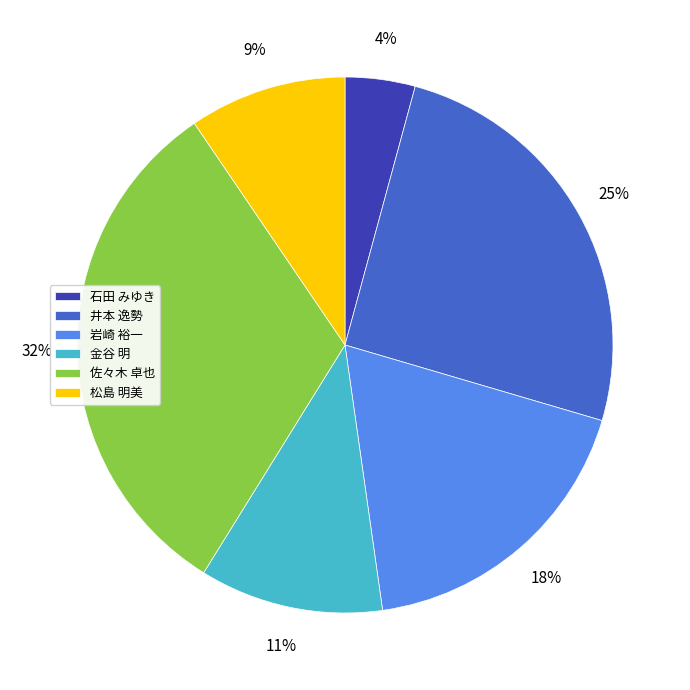

Is it true that 岩崎 裕一 is 18% of the pie?

True